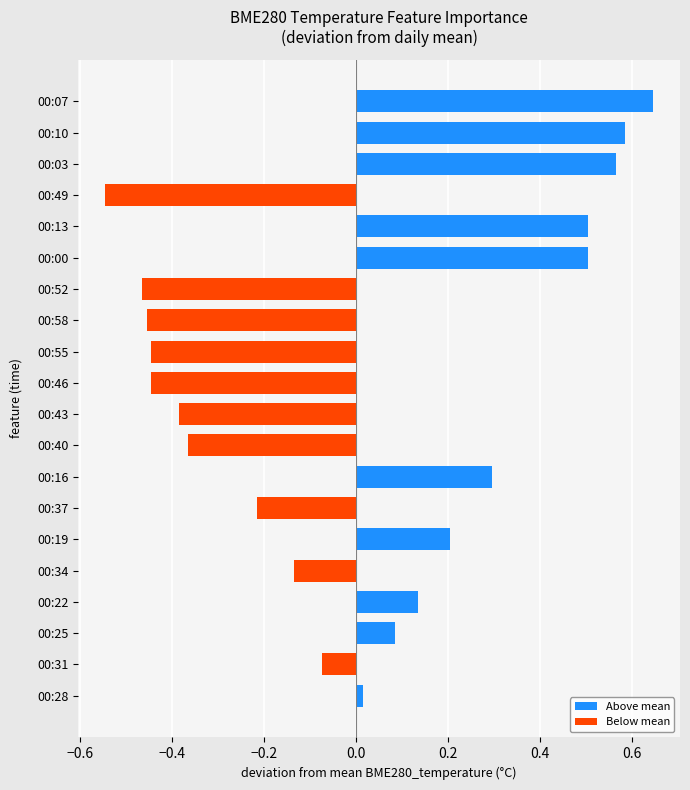

Which has a higher value, 00:58 or 00:22?

00:22